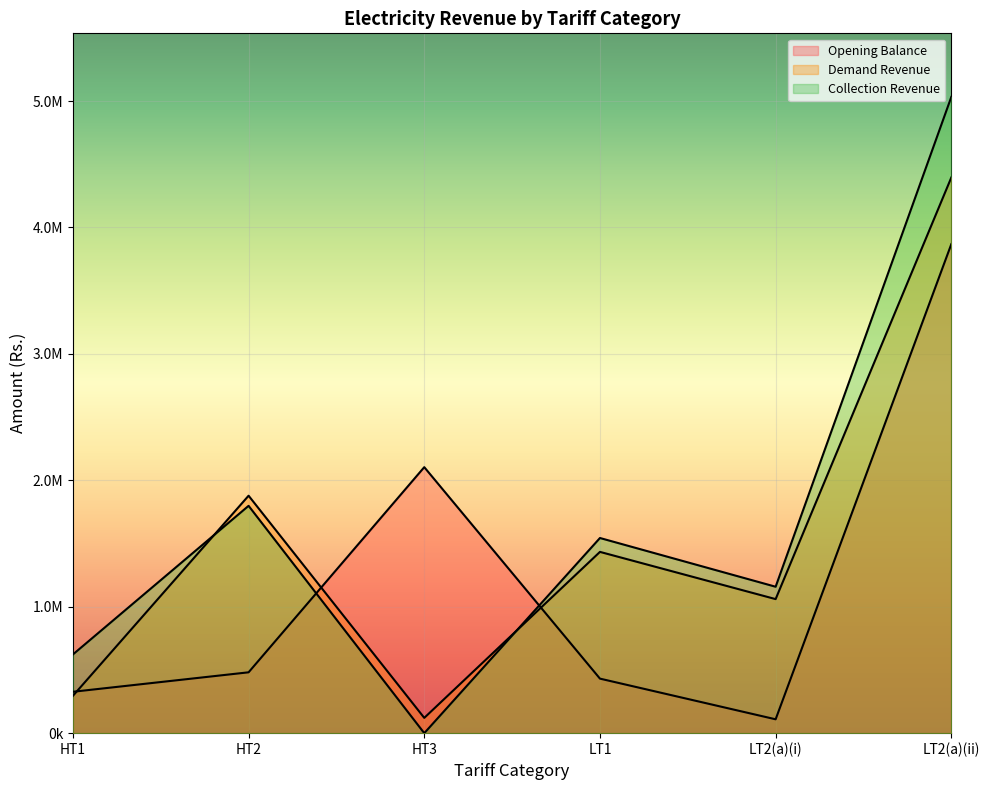

True or false: Collection Revenue has more than 0 interior local peaks.

True